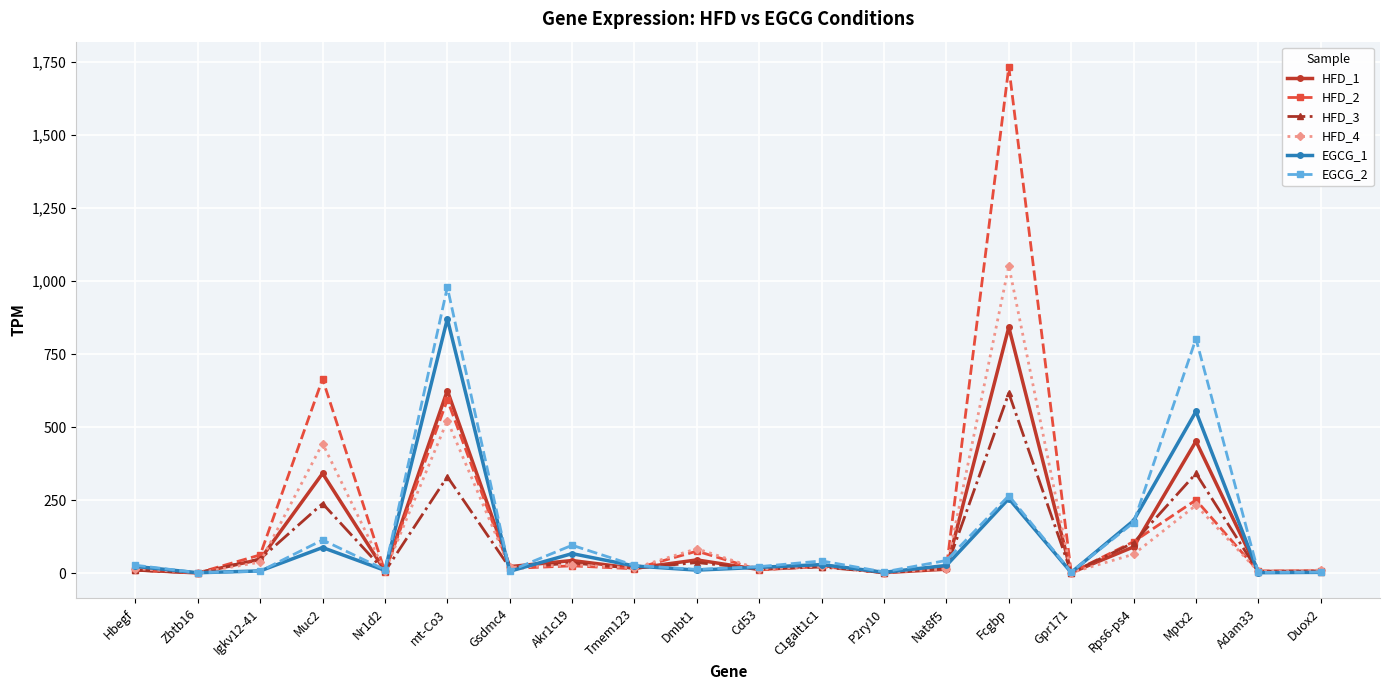

How many data points in HFD_1 are above 21?

10